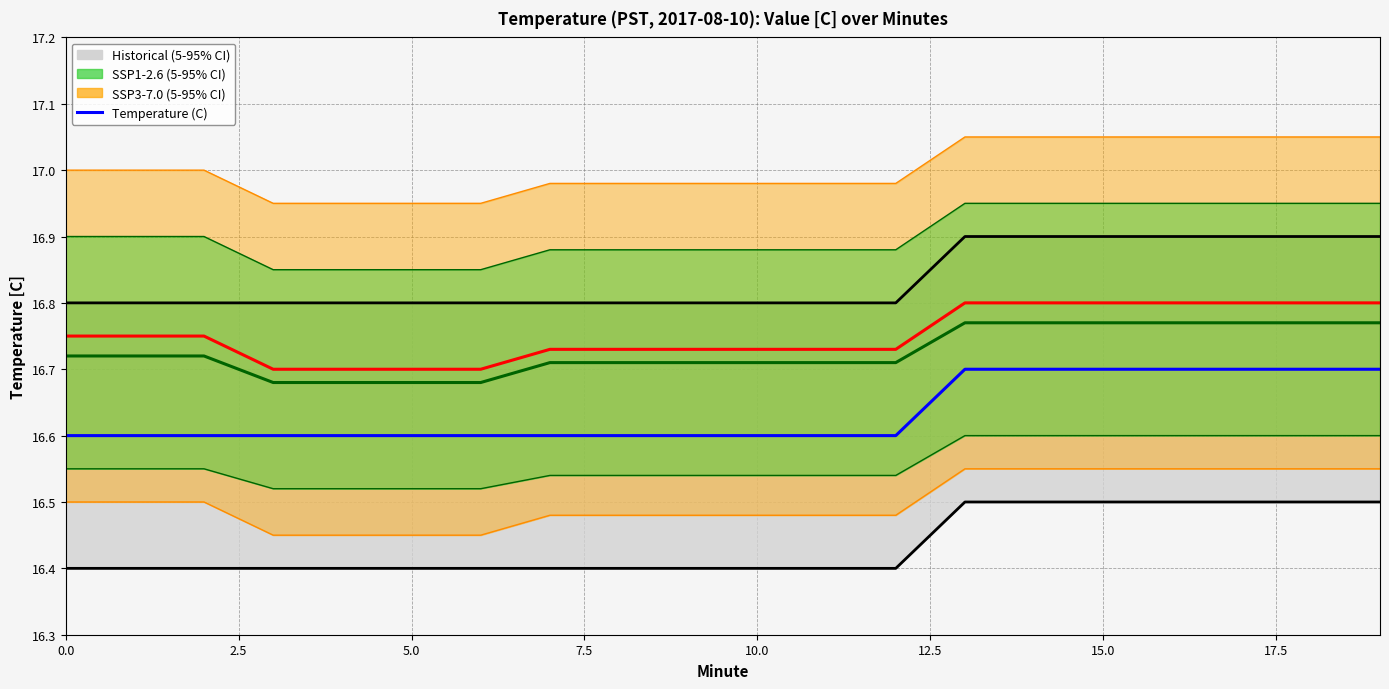

How many categories are shown in the chart?

20